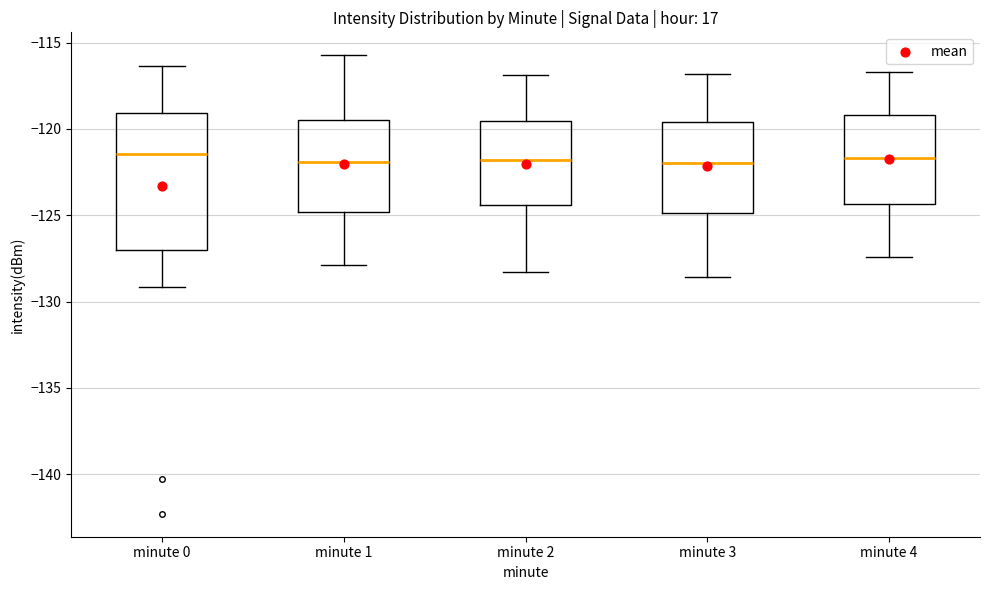

Reading left to right, transcribe this box plot: for each box, give where its median line is, the range the box spans, and where its two whiskers end, as read against the y-axis. The values are not printed on the chart, so give them approximately, as read against the axis.

minute 0: median -121.5, box -127.0 to -119.0, whiskers -129.0 to -116.5
minute 1: median -122.0, box -125.0 to -119.5, whiskers -128.0 to -115.5
minute 2: median -122.0, box -124.5 to -119.5, whiskers -128.5 to -117.0
minute 3: median -122.0, box -125.0 to -119.5, whiskers -128.5 to -117.0
minute 4: median -121.5, box -124.5 to -119.0, whiskers -127.5 to -116.5